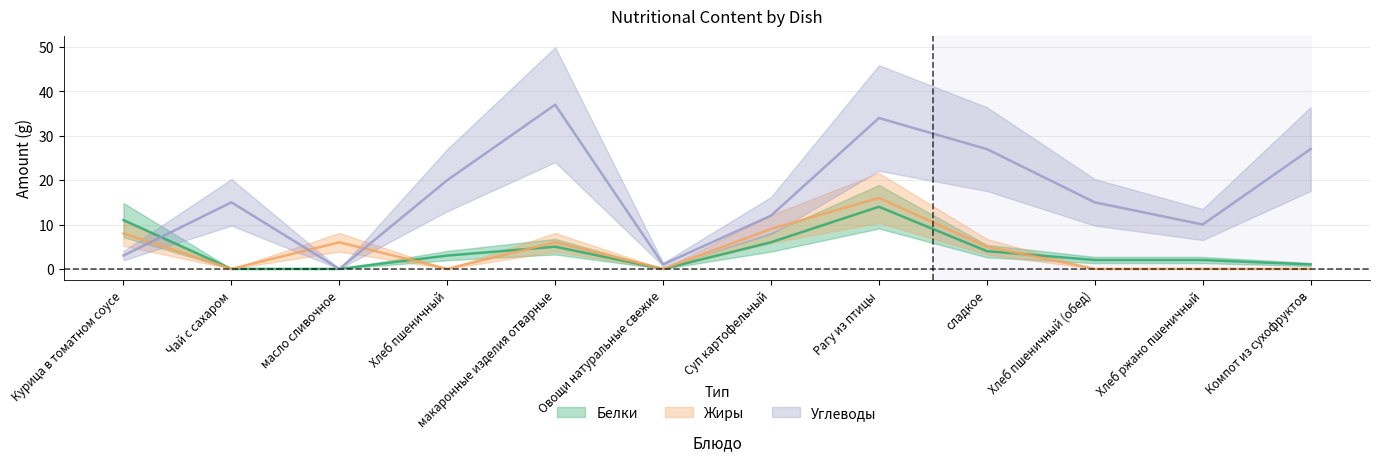

At which label does Жиры first exceed 5?

Курица в томатном соусе